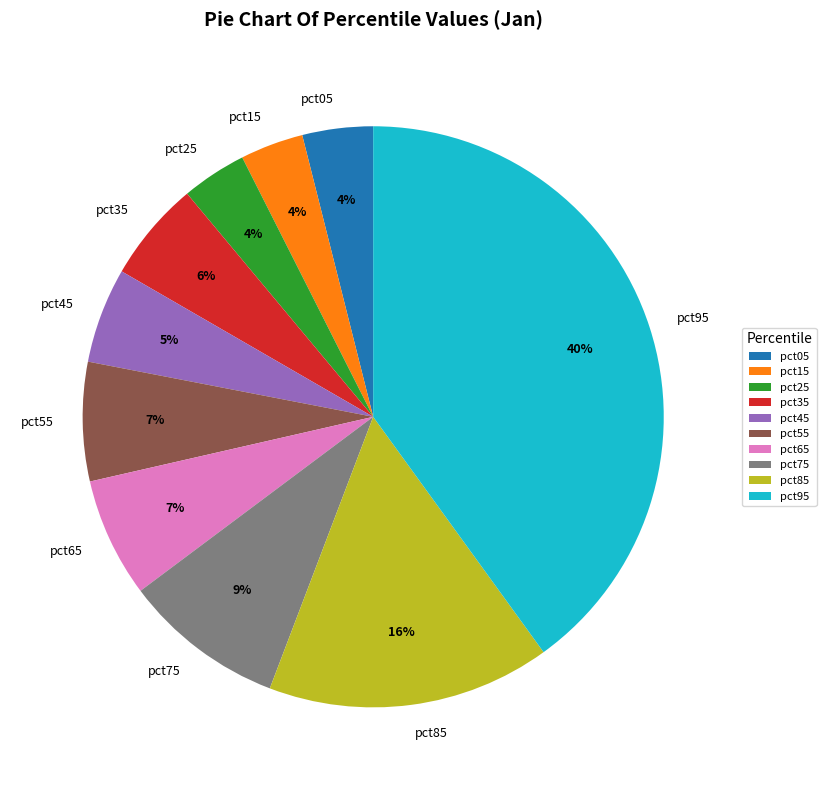

Which category has the biggest portion of the pie?

pct95